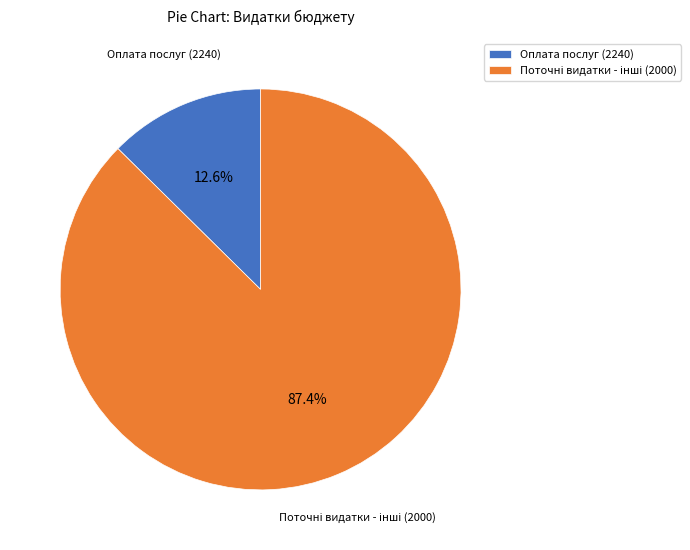

Is there any slice that represents more than half of the pie?

Yes